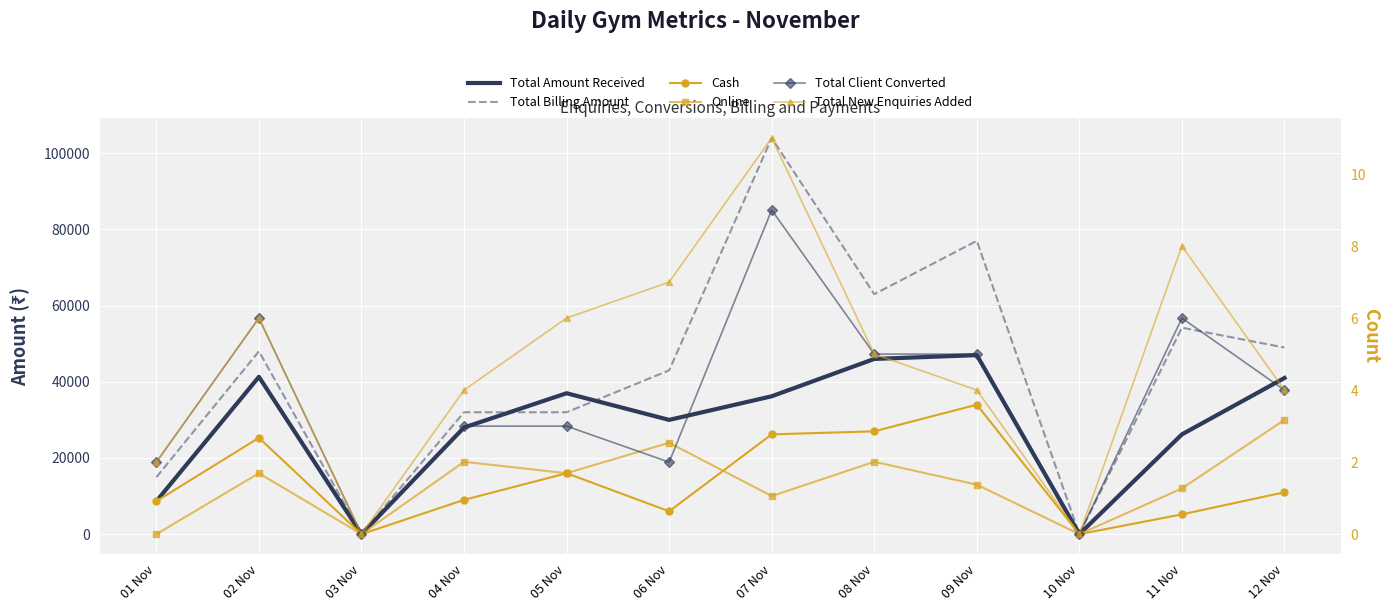

What is the value of the Online point at the 8th from the left?

19000